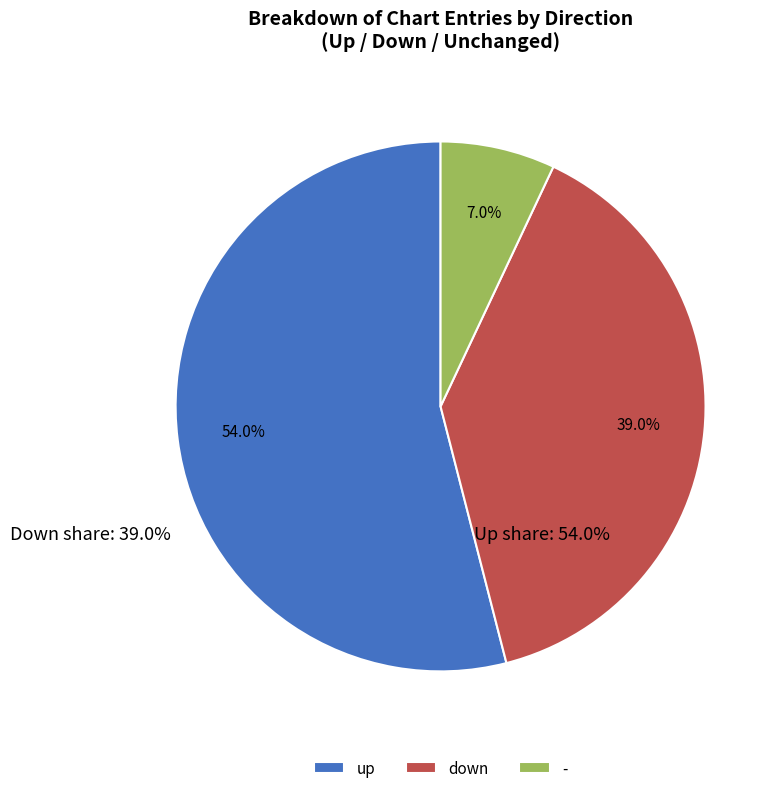

Is there a majority slice in this chart?

Yes